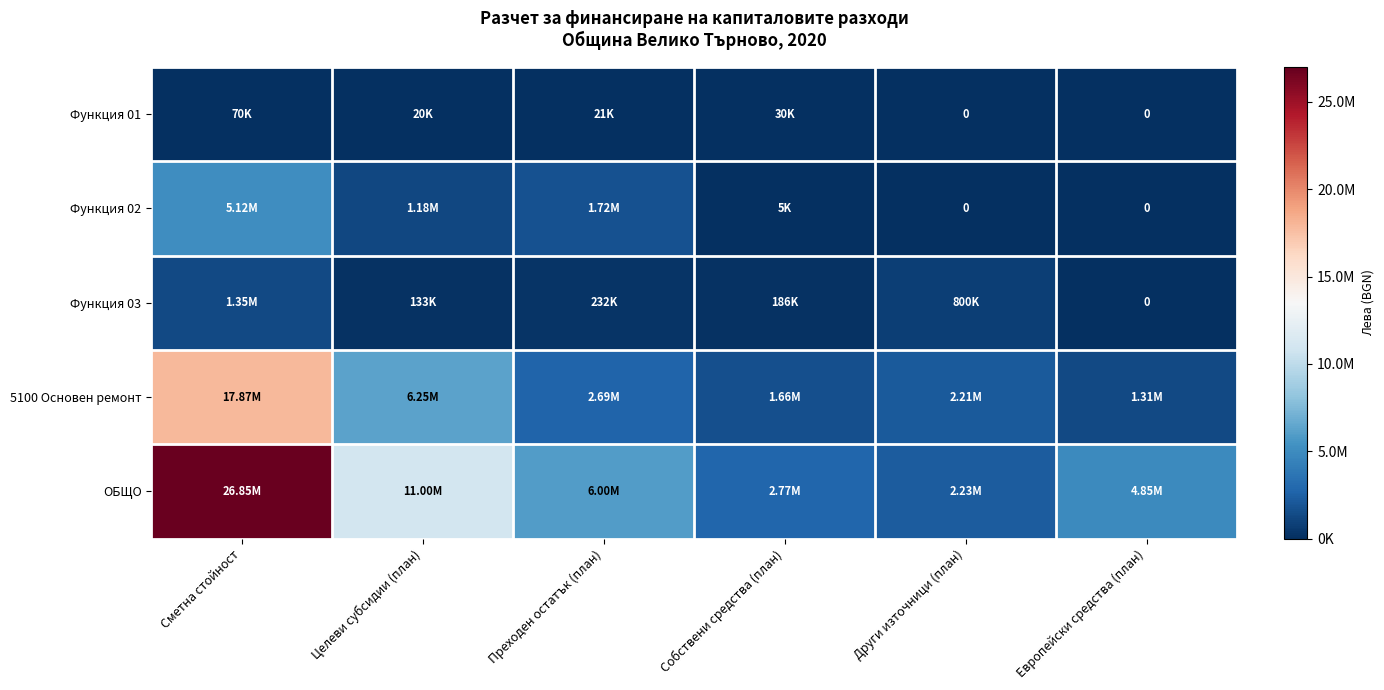

List the series in order of their peak value, highest first.

ОБЩО, 5100 Основен ремонт, Функция 02, Функция 03, Функция 01